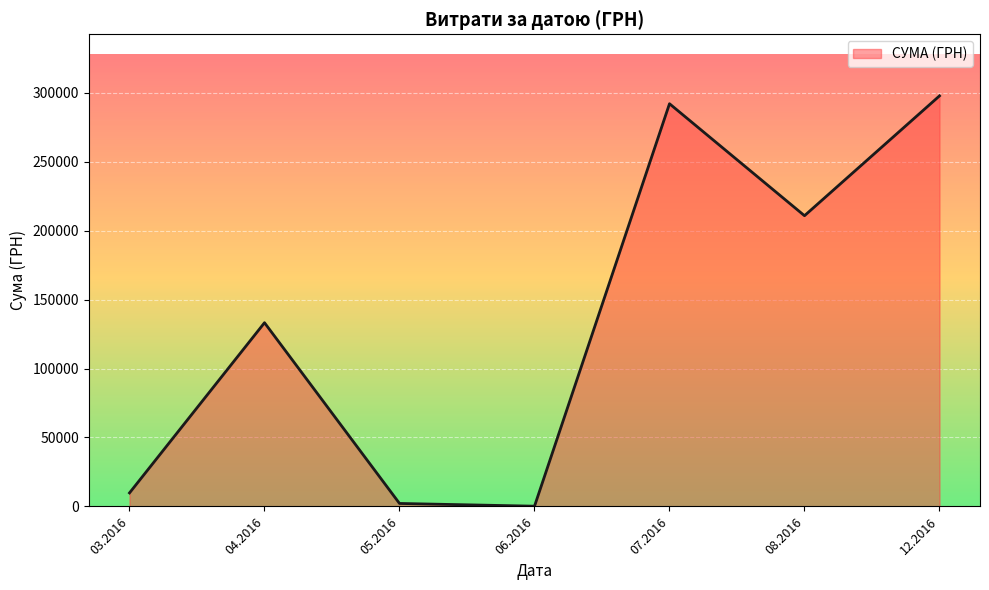

What is the ratio of the value at 07.2016 to the value at 04.2016?

2.2